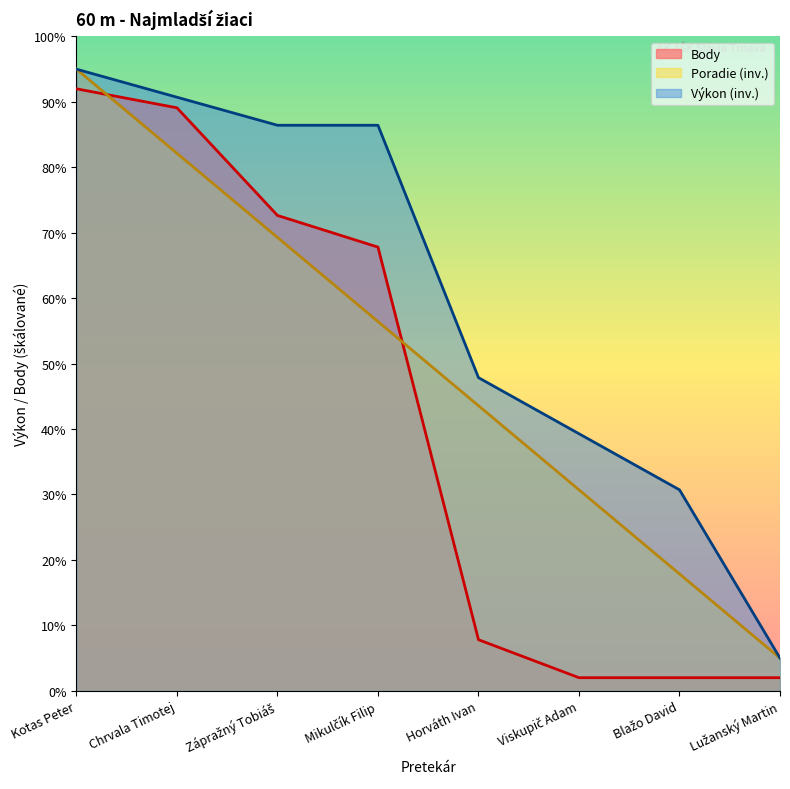

List the labels in order of Poradie value, smallest first.

Lužanský Martin, Blažo David, Viskupič Adam, Horváth Ivan, Mikulčík Filip, Zápražný Tobiáš, Chrvala Timotej, Kotas Peter